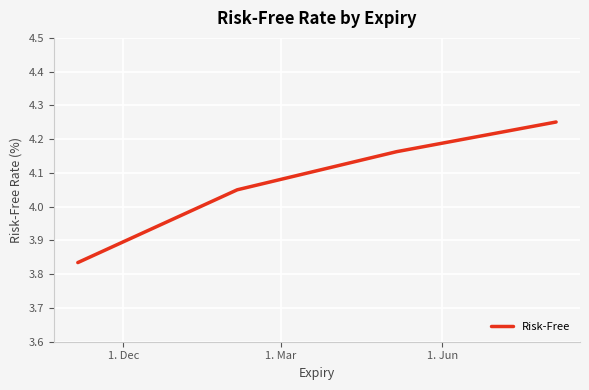

How many distinct data groups are displayed?

1